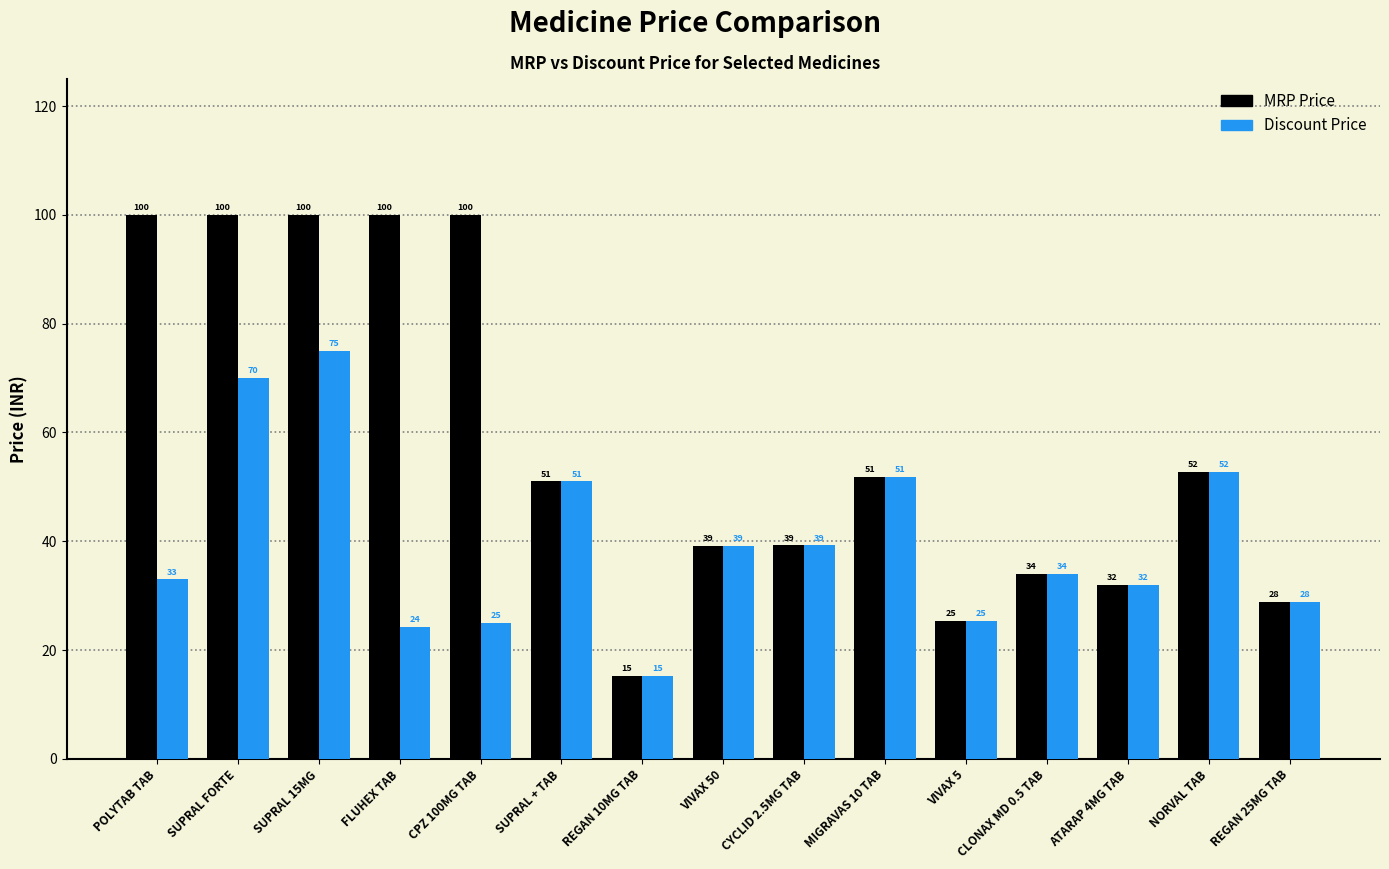

At which label does Discount Price first exceed 34?

SUPRAL FORTE